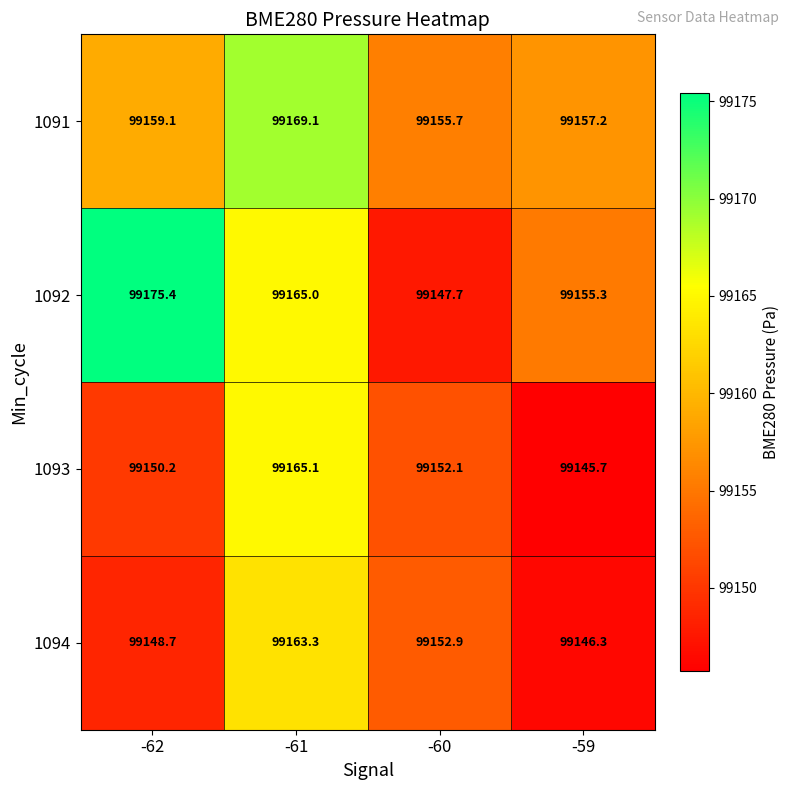

What is the total value across all series at -62?

396633.4